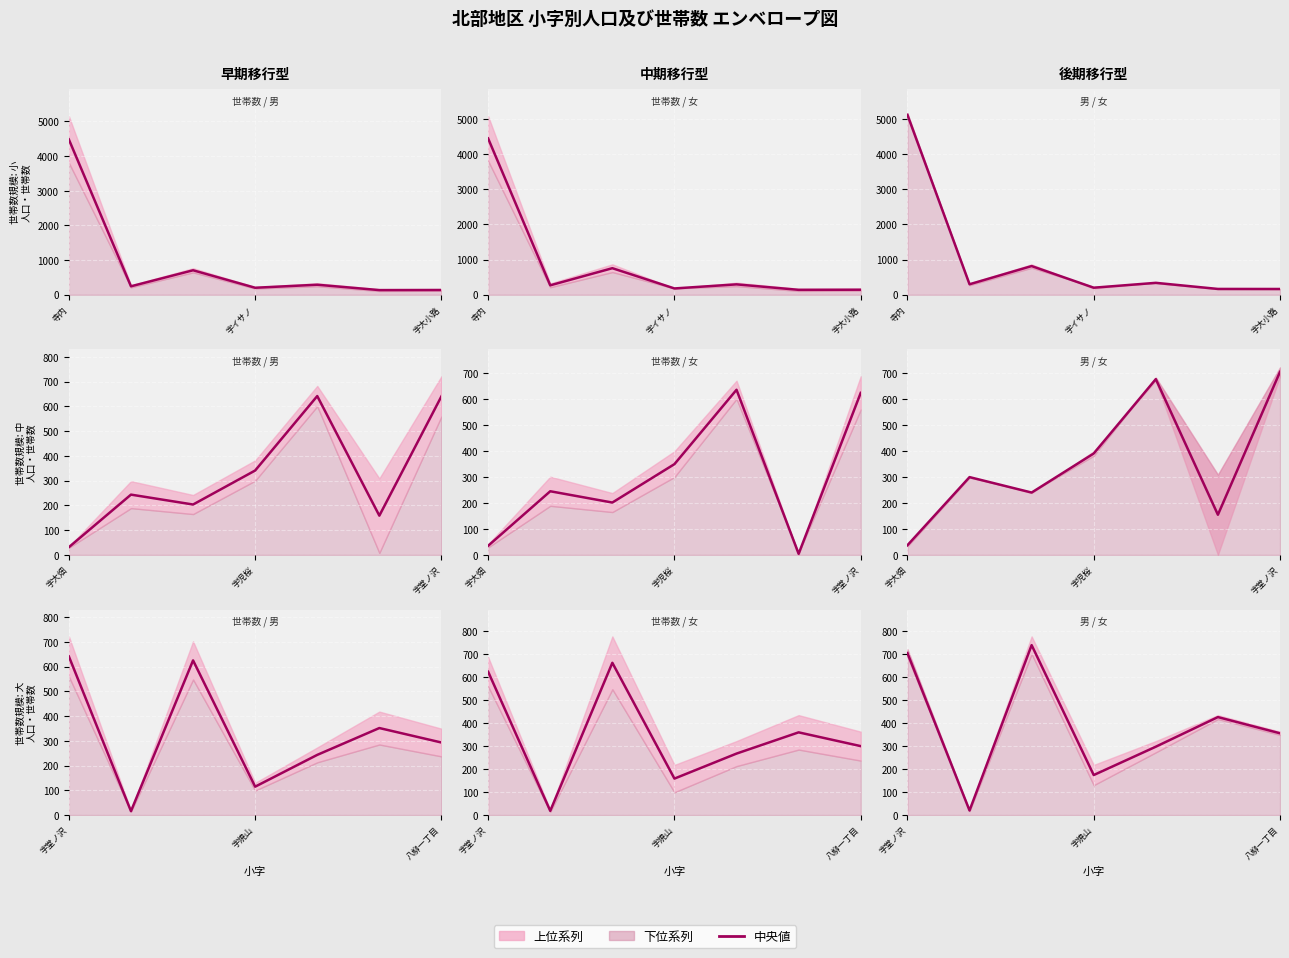

What is the sum of all values?

2718.5